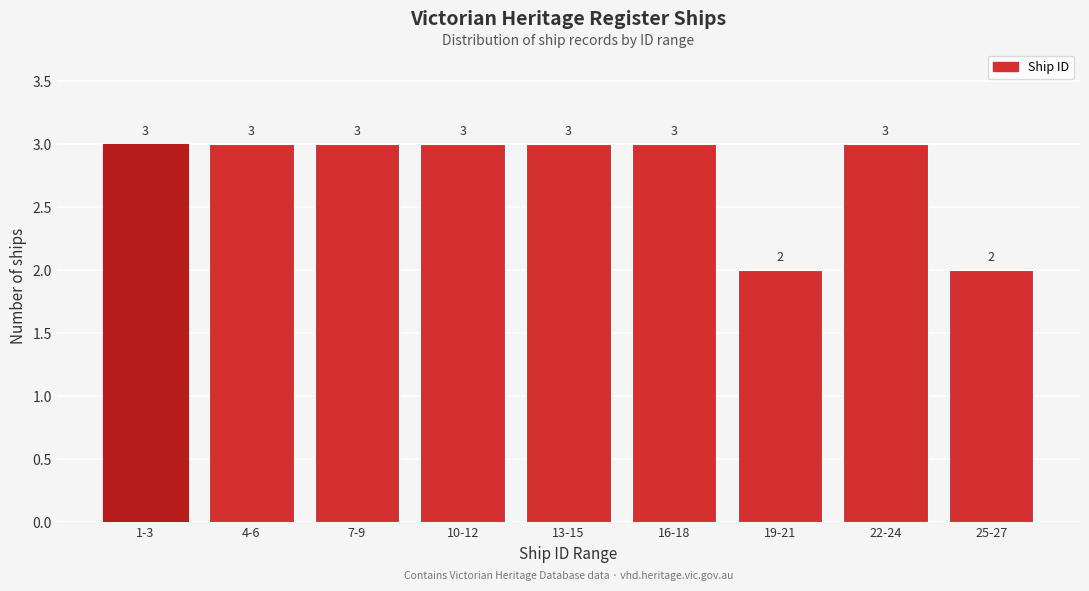

Reading right to left, what are all the values shown in this chart?

25-27=2	22-24=3	19-21=2	16-18=3	13-15=3	10-12=3	7-9=3	4-6=3	1-3=3